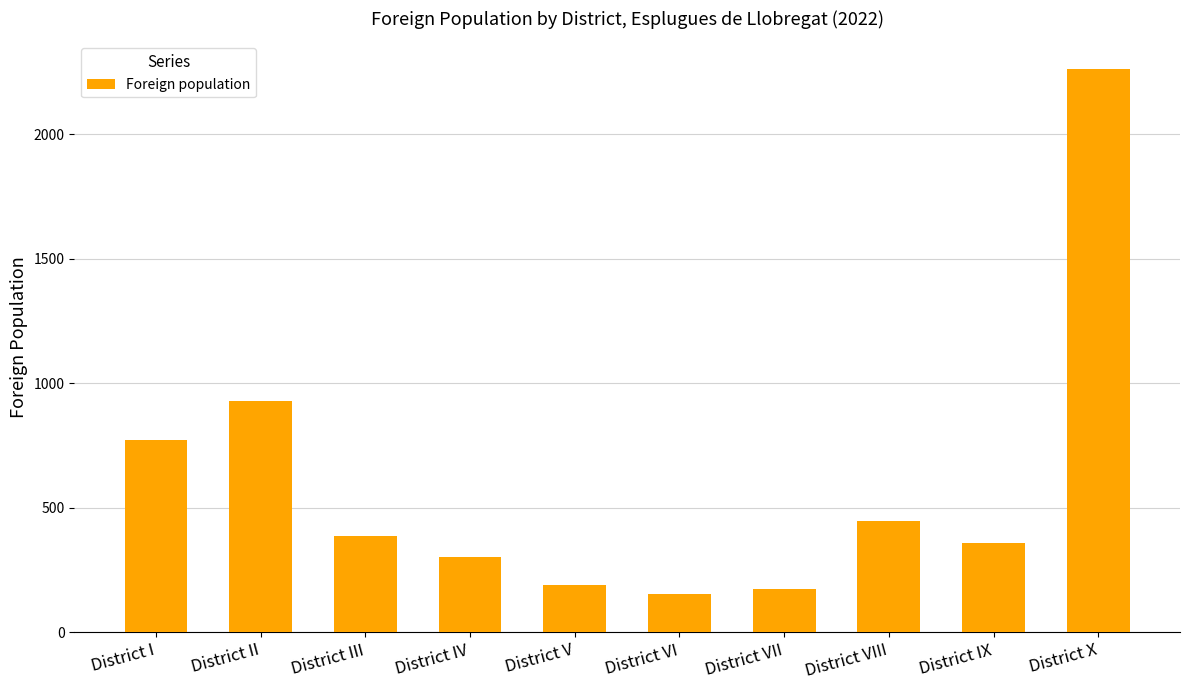

What is the label of the 2nd bar from the left?

District II